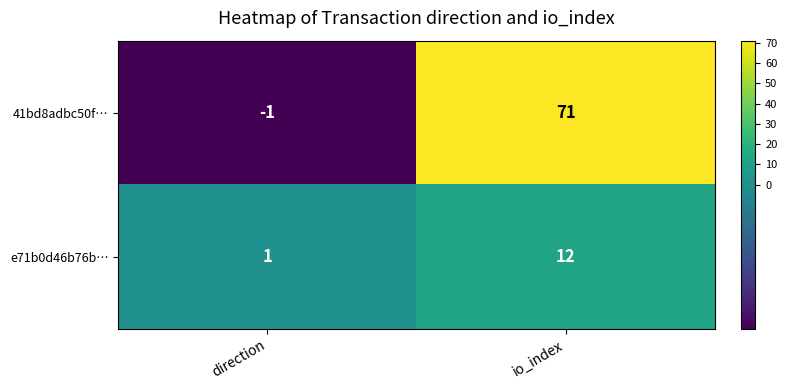

Between direction and io_index, which series saw the biggest shift?

41bd8adbc50f…